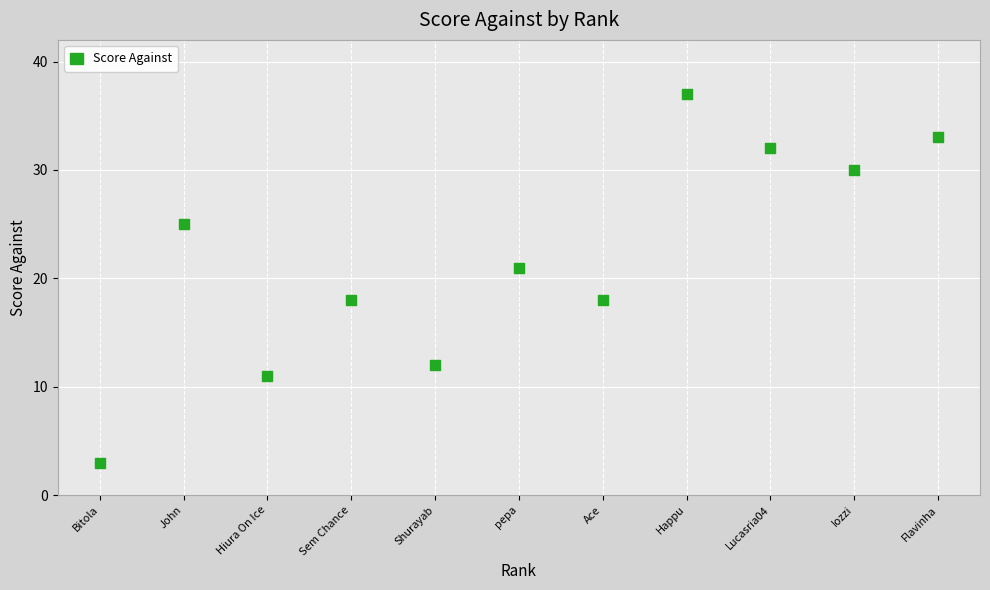

What Y value in the scatter plot is closest to 20?

21